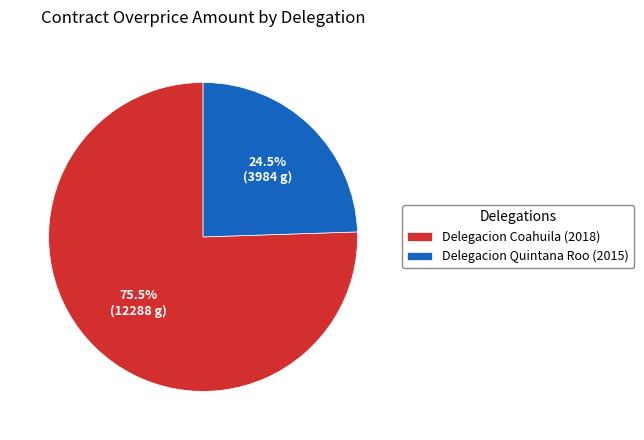

What portion of the pie excludes Delegacion Coahuila (2018)?

24.5%